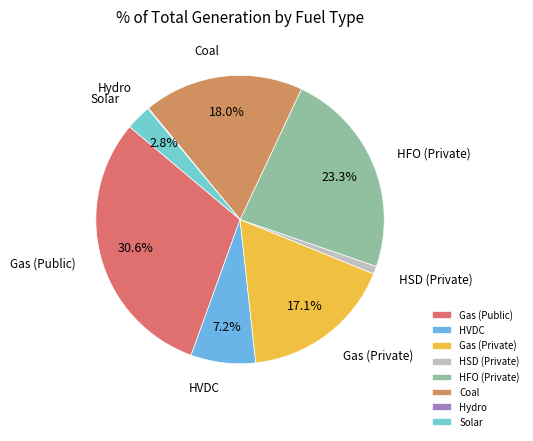

Is there any slice that represents more than half of the pie?

No